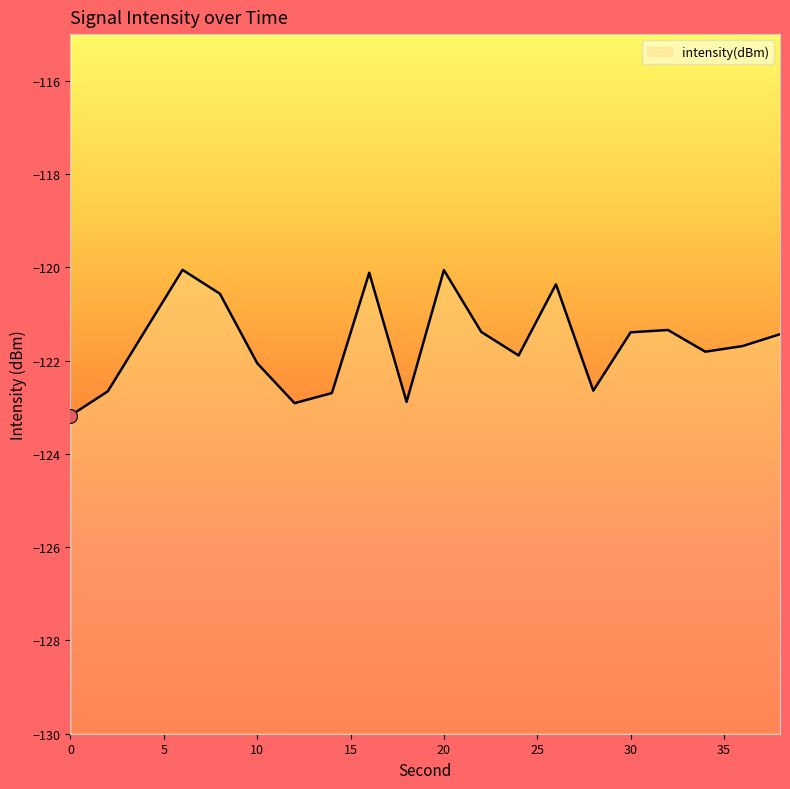

How many points are lower than both their immediate neighbors (excluding endpoints)?

5